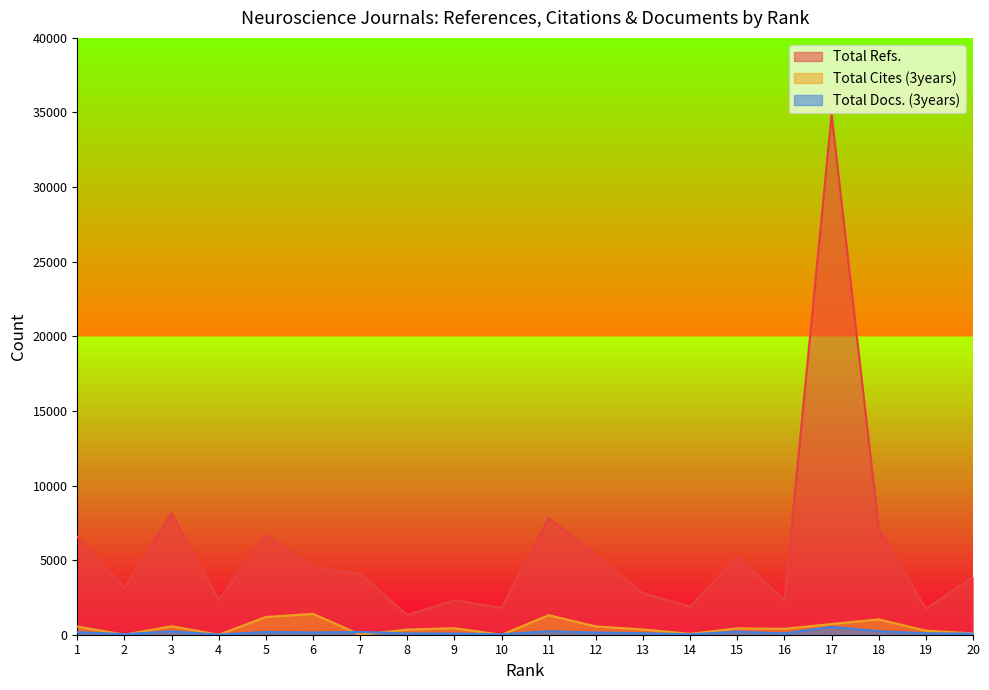

Reading left to right, extract all data points from this chart.

Total Refs.: 1=6542	2=3155	3=8156	4=2340	5=6671	6=4531	7=4075	8=1328	9=2312	10=1799	11=7818	12=5347	13=2776	14=1893	15=5206	16=2319	17=34860	18=7110	19=1732	20=3876
Total Cites (3years): 1=547	2=6	3=569	4=0	5=1188	6=1401	7=8	8=344	9=436	10=0	11=1308	12=557	13=353	14=63	15=429	16=397	17=720	18=1030	19=272	20=92
Total Docs. (3years): 1=170	2=40	3=224	4=7	5=188	6=146	7=187	8=89	9=79	10=31	11=232	12=143	13=103	14=28	15=205	16=88	17=526	18=236	19=96	20=76